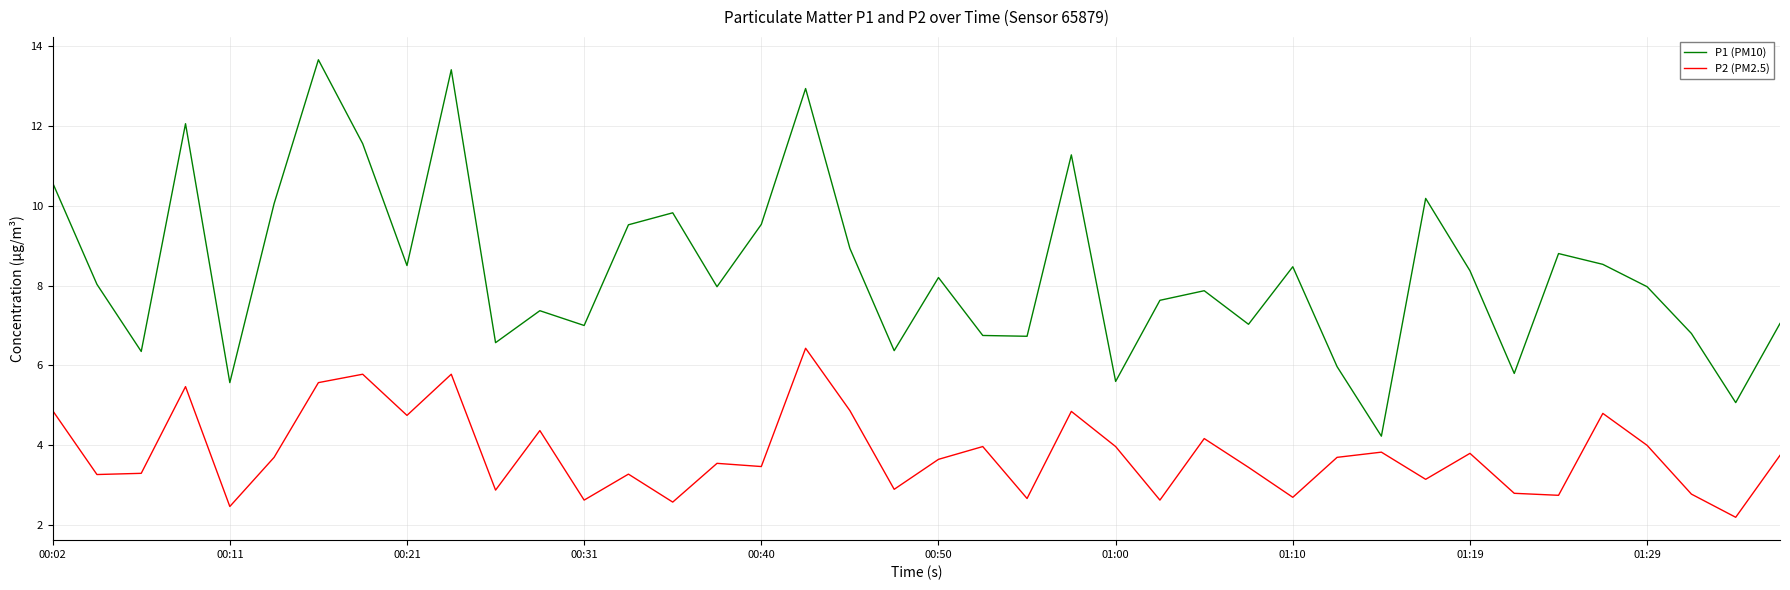

Which series has the largest range (max minus min)?

P1 (PM10)